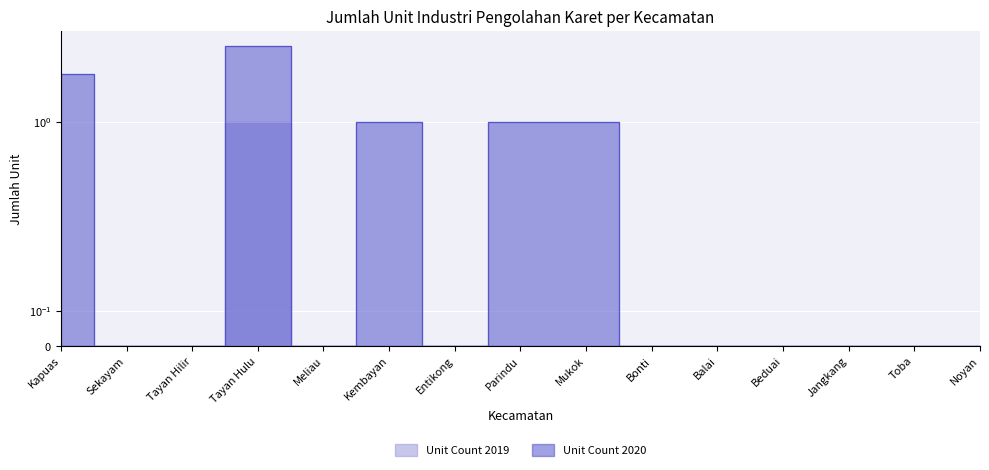

List the series in order of their peak value, lowest first.

Unit Count 2019, Unit Count 2020